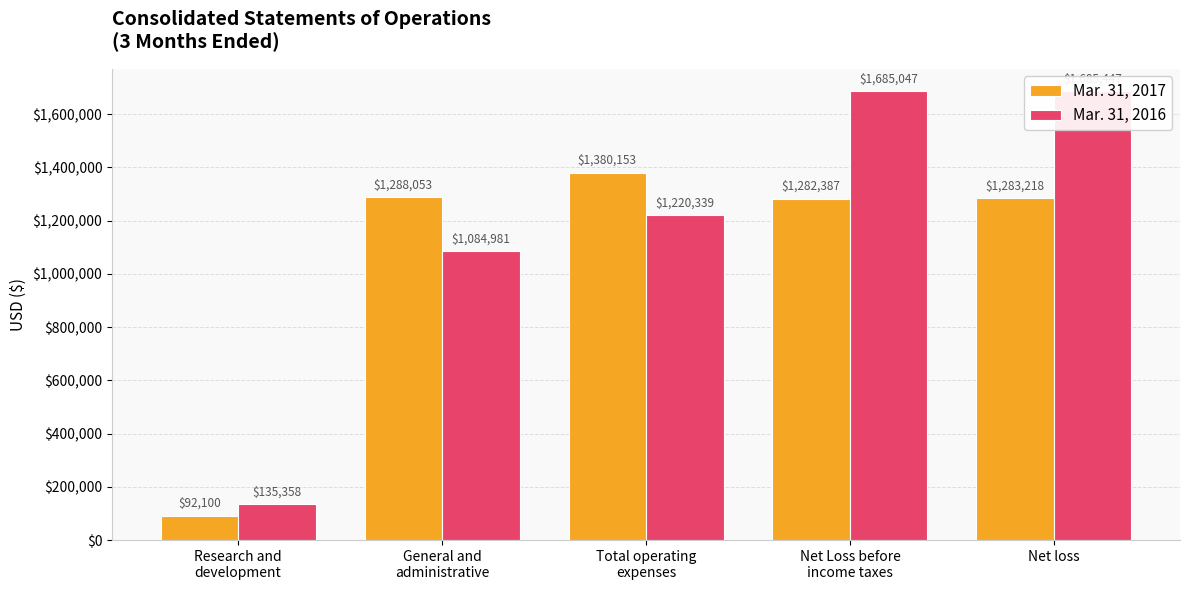

Is the value of Mar. 31, 2016 at Net Loss before
income taxes greater than the value of Mar. 31, 2017 at General and
administrative?

Yes